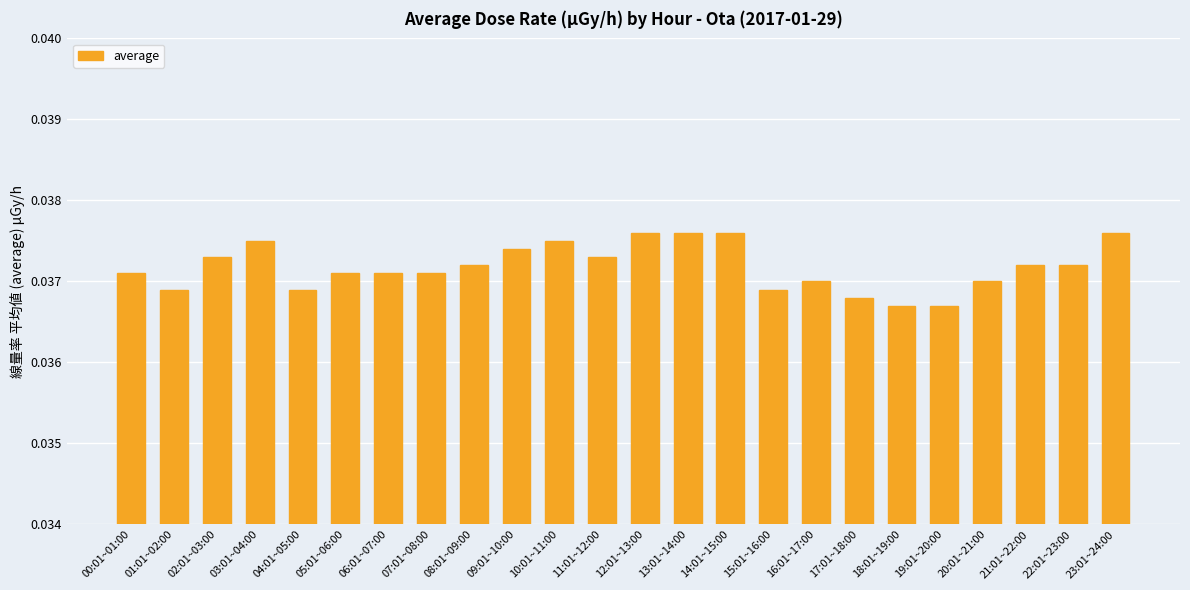

What is the sum of all values?

0.9